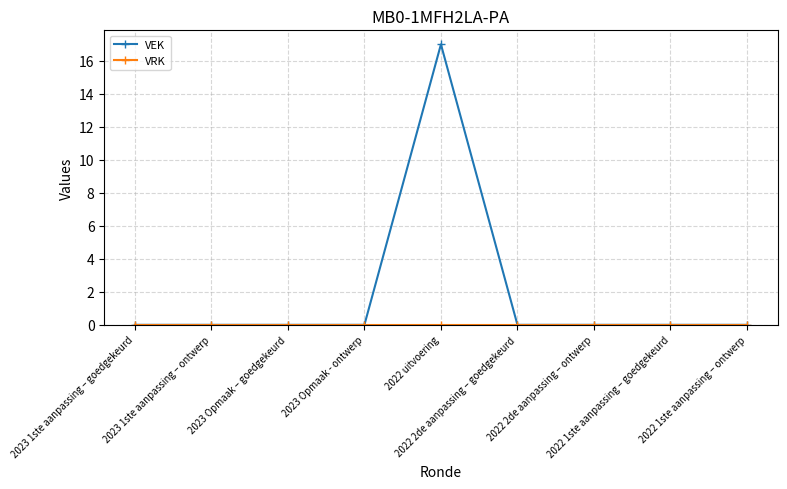

Which category has the highest value across all series?

2022 uitvoering